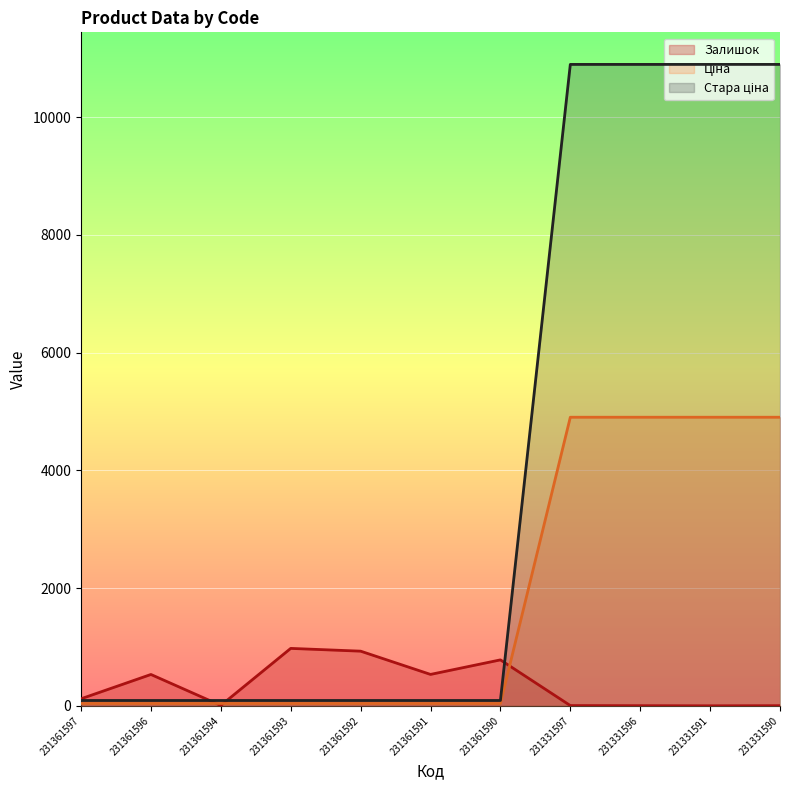

At which label does Ціна reach its minimum?

231361597